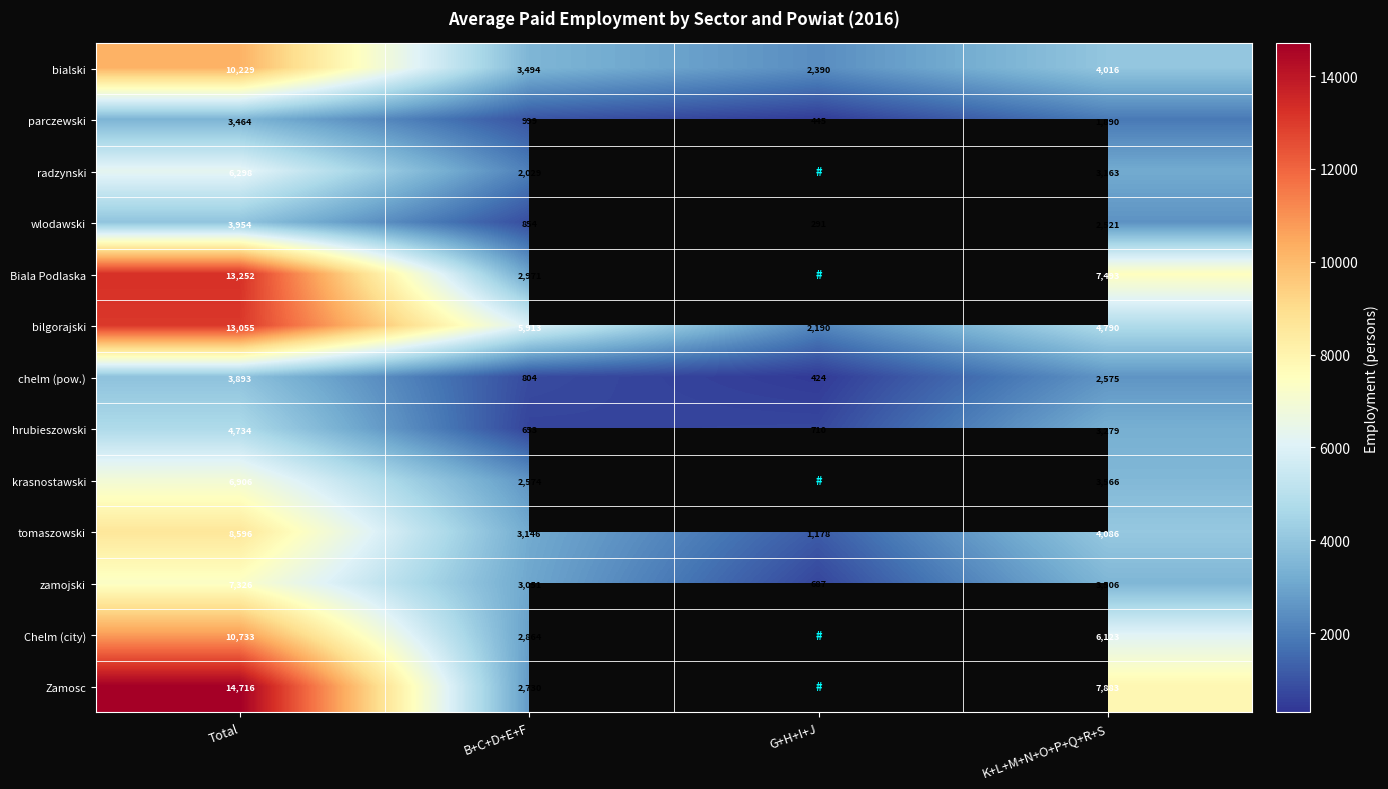

Rank the categories by hrubieszowski value from highest to lowest.

Total, K+L+M+N+O+P+Q+R+S, G+H+I+J, B+C+D+E+F